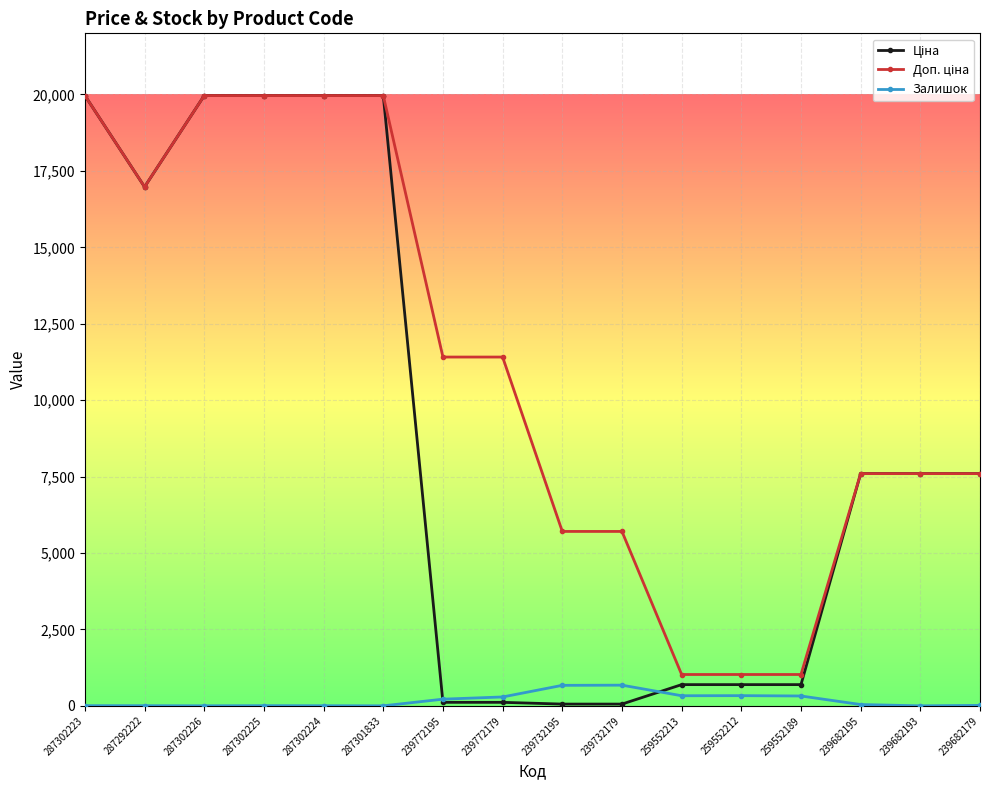

True or false: Залишок has a value of 0.0 at 287301833.

True